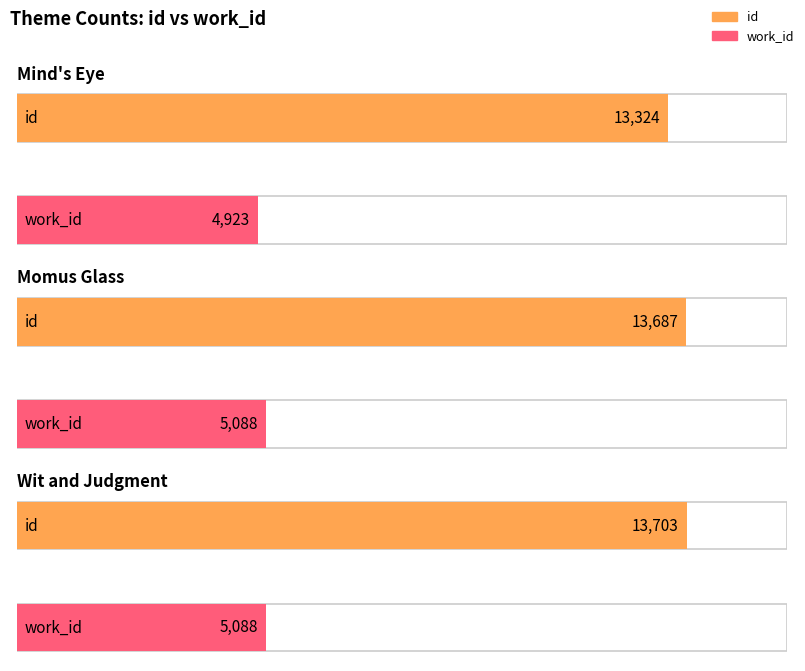

Rank the series by their maximum value, from highest to lowest.

id, work_id